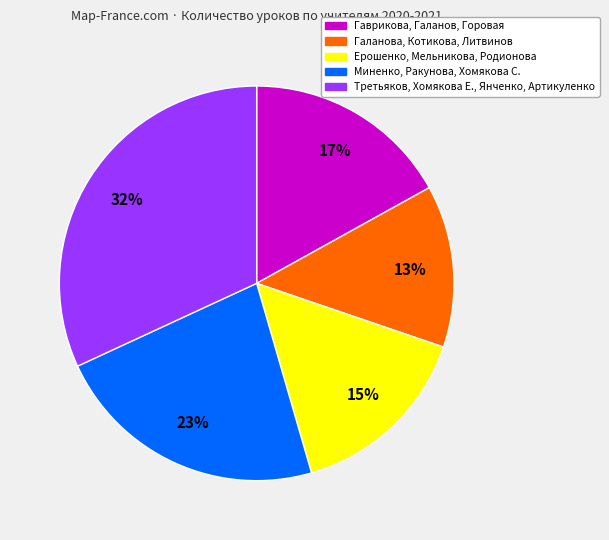

Does any single category account for the majority?

No